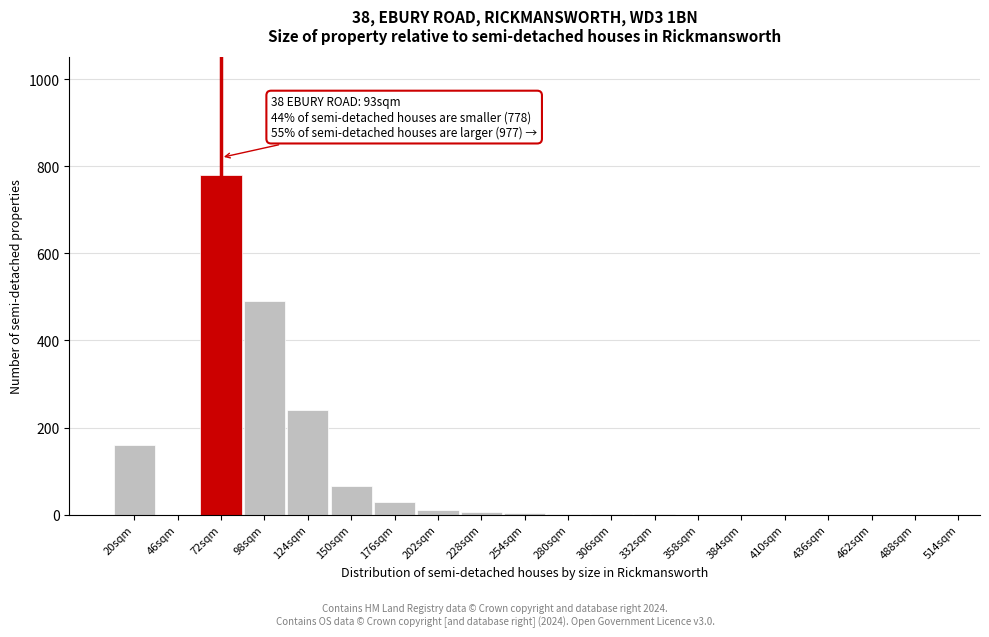

Between 124sqm and 358sqm, which is larger?

124sqm